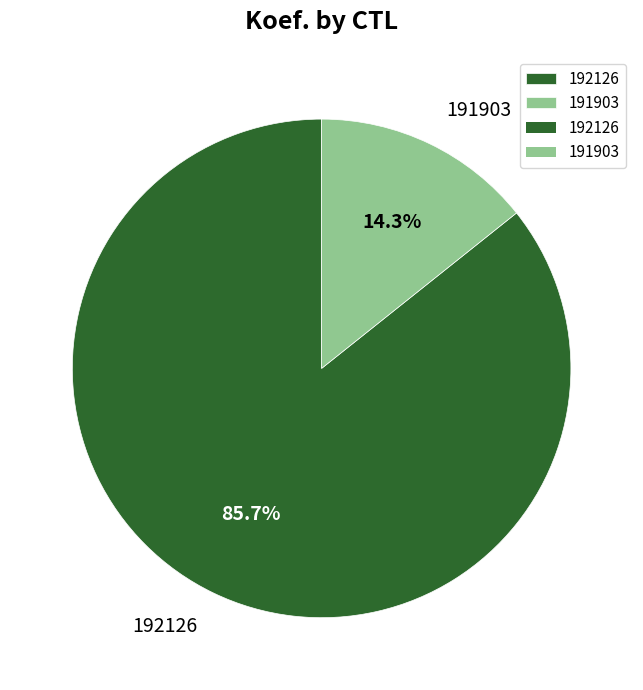

Which has a higher value, 192126 or 191903?

192126